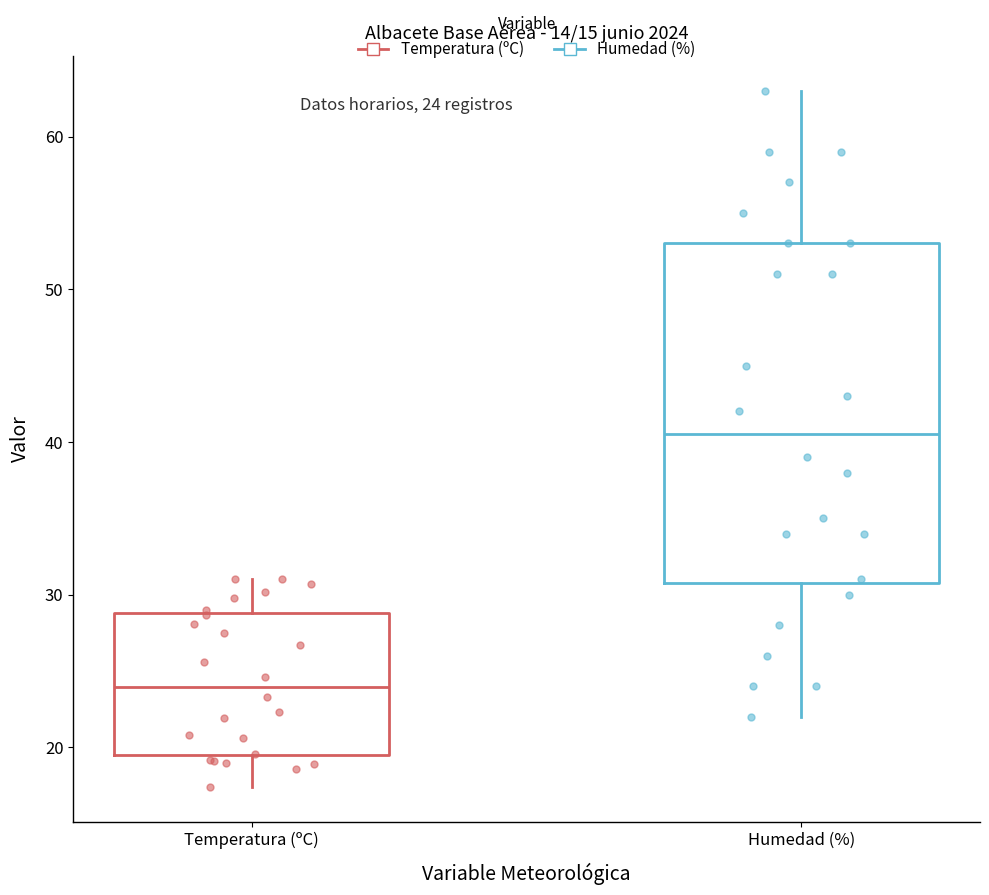

Which box is the tallest, from its lower edge to its upper edge?

Humedad (%)